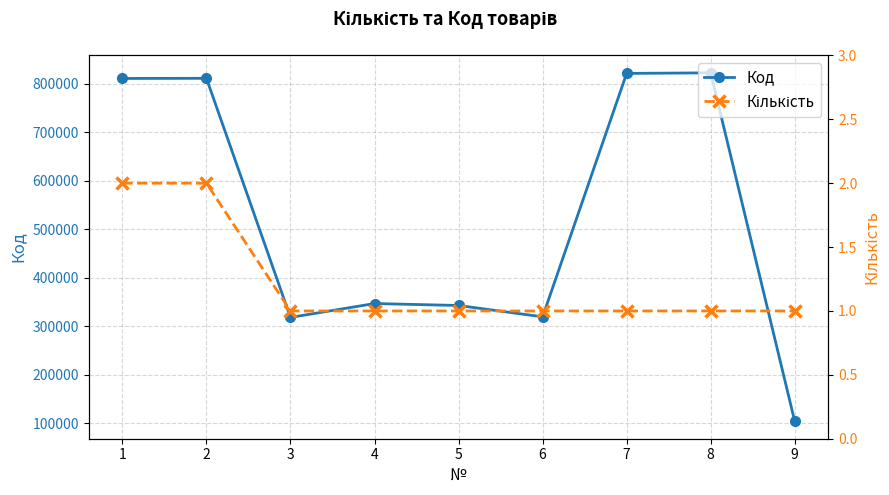

At which label does Кількість reach its peak?

1